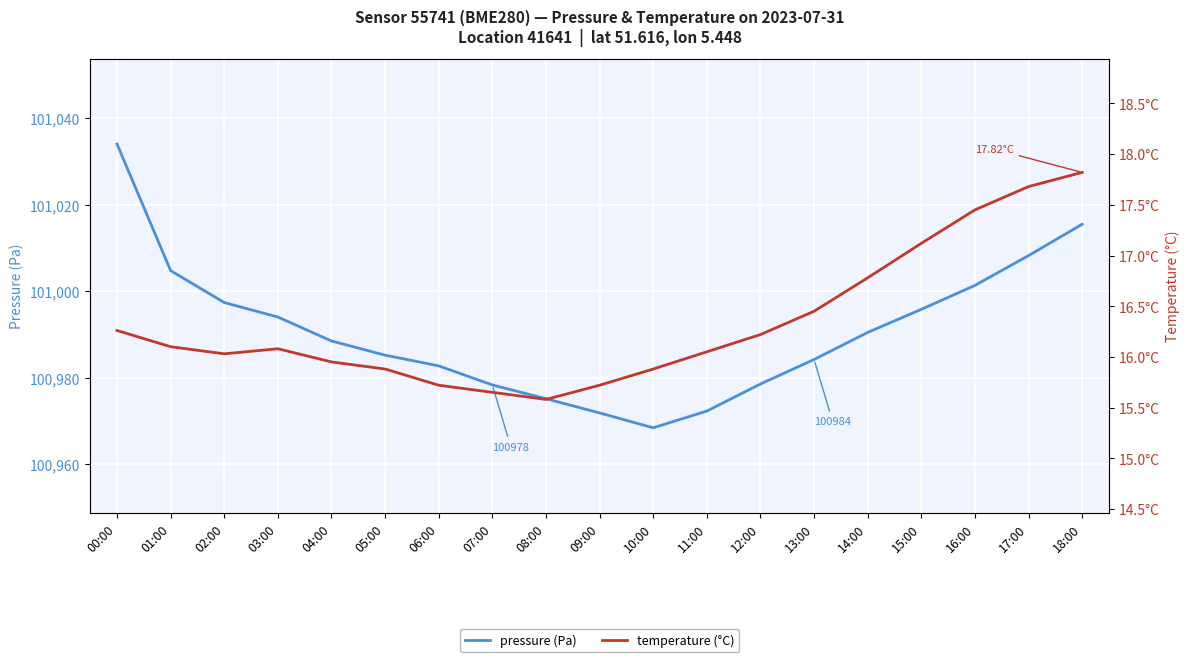

The temperature (°C) series shows 16.1 at 11:00. True or false?

True